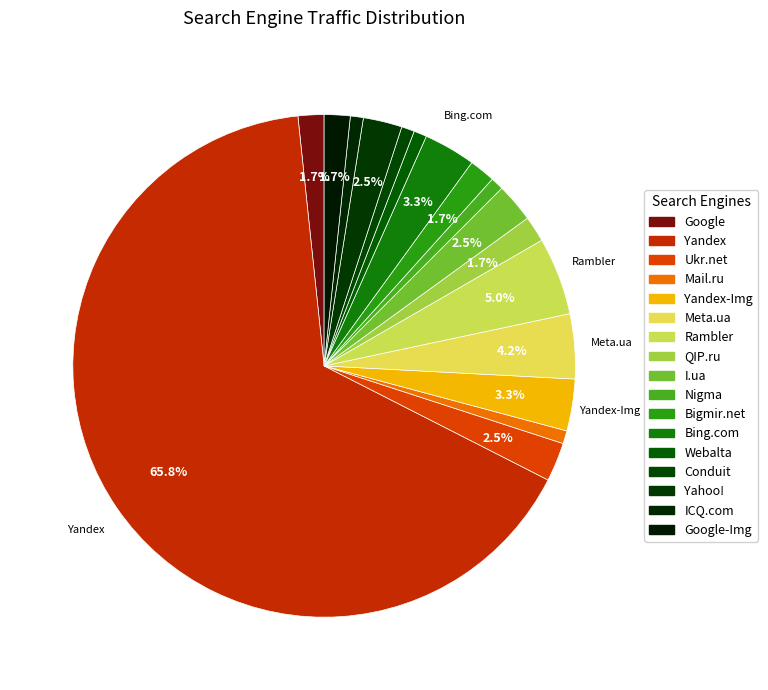

How many segments does this pie chart have?

17